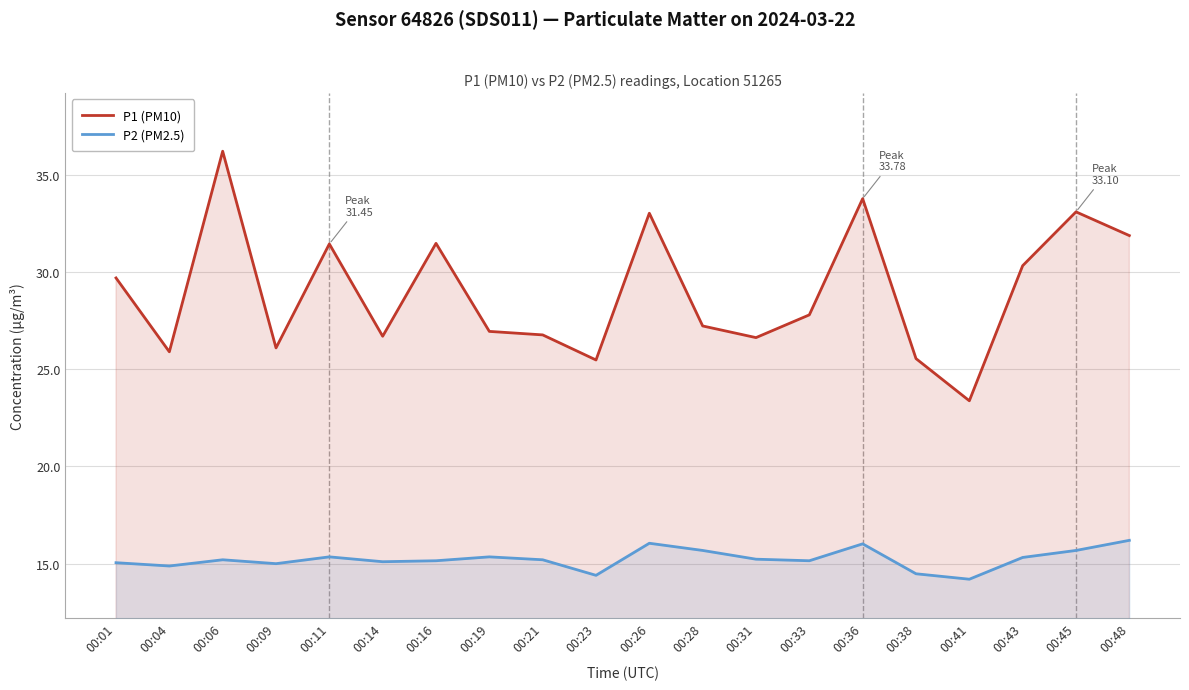

Count the number of categories in the chart.

20